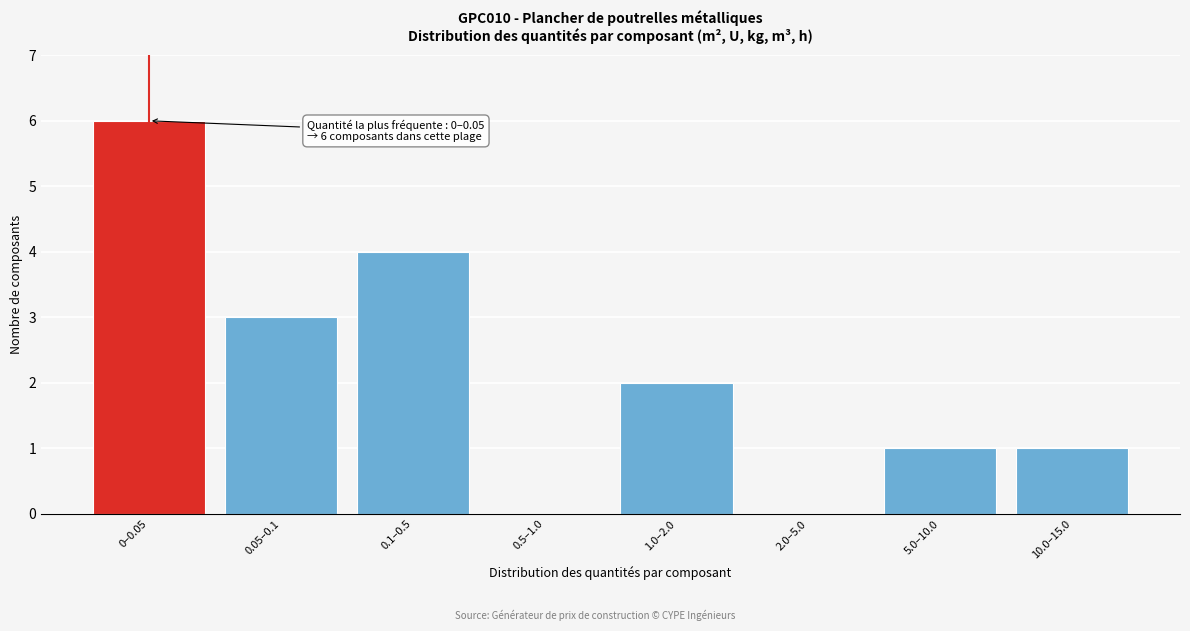

Reading right to left, what are all the values shown in this chart?

10.0–15.0=1	5.0–10.0=1	2.0–5.0=0	1.0–2.0=2	0.5–1.0=0	0.1–0.5=4	0.05–0.1=3	0–0.05=6